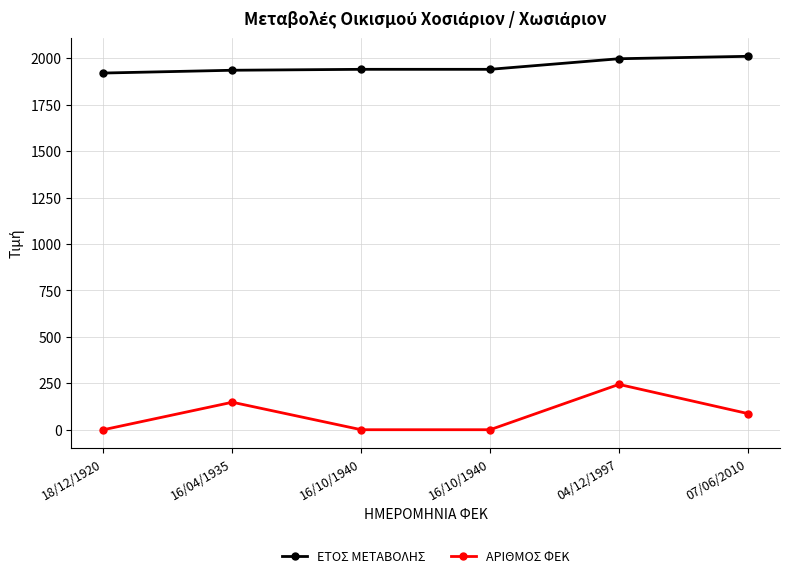

How many categories are shown in the chart?

6